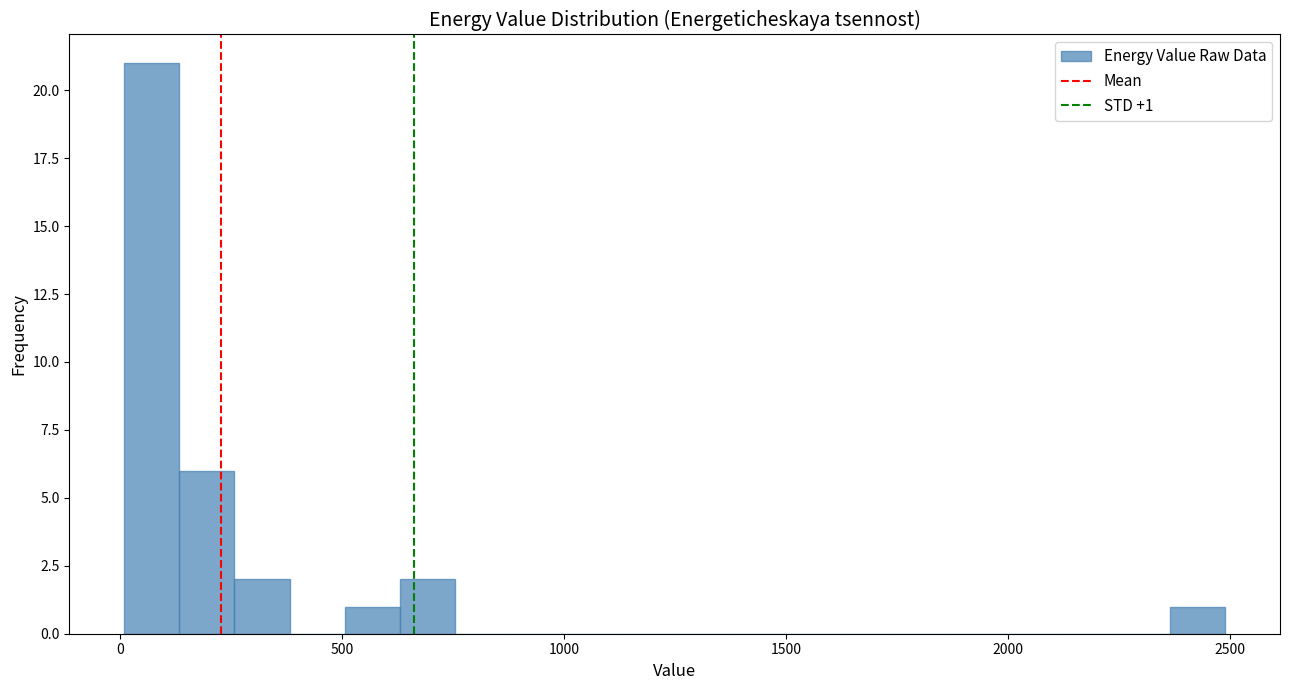

Read against the x-axis, roughly where is the centre of the tallest bar?

50